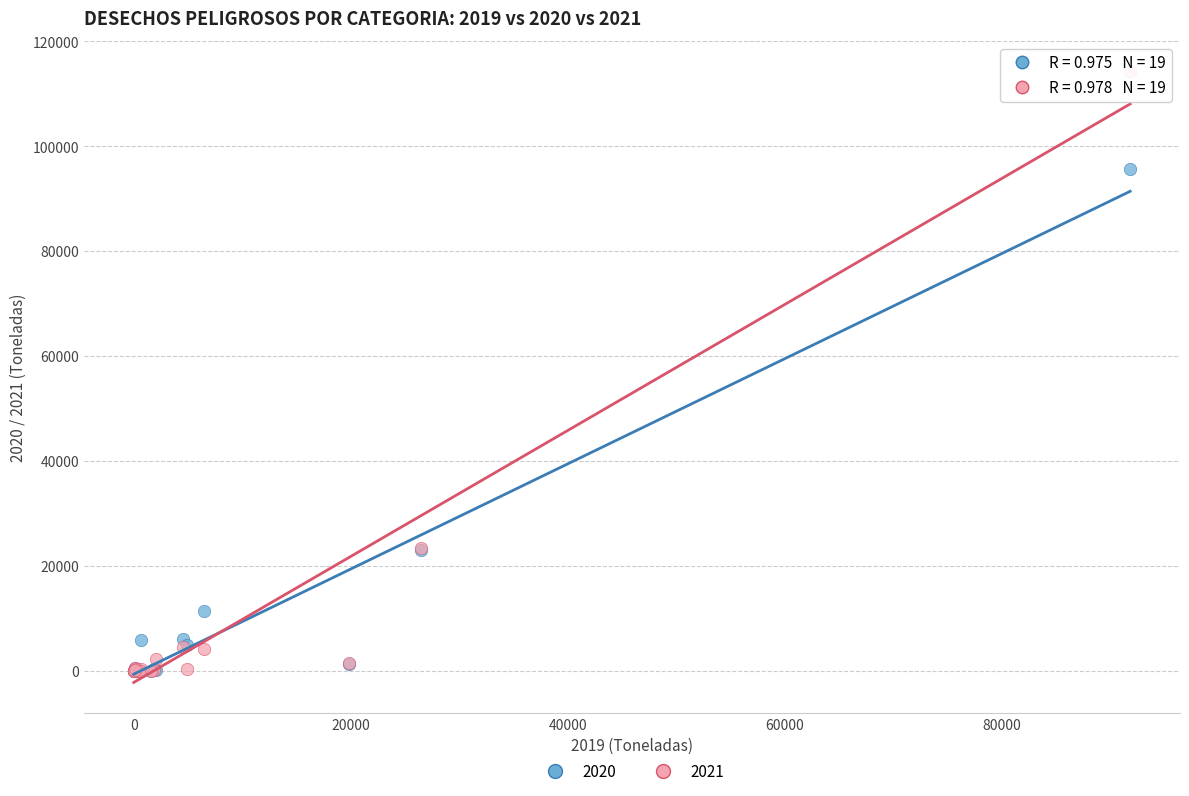

Which series reaches the maximum Y coordinate?

2021